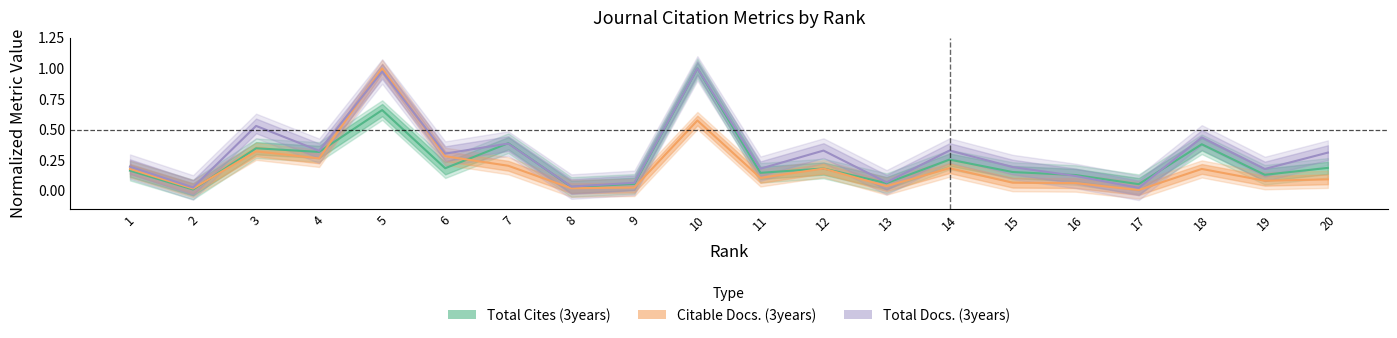

Is the value of Total Cites (3years) at 17 greater than the value of Total Docs. (3years) at 4?

No